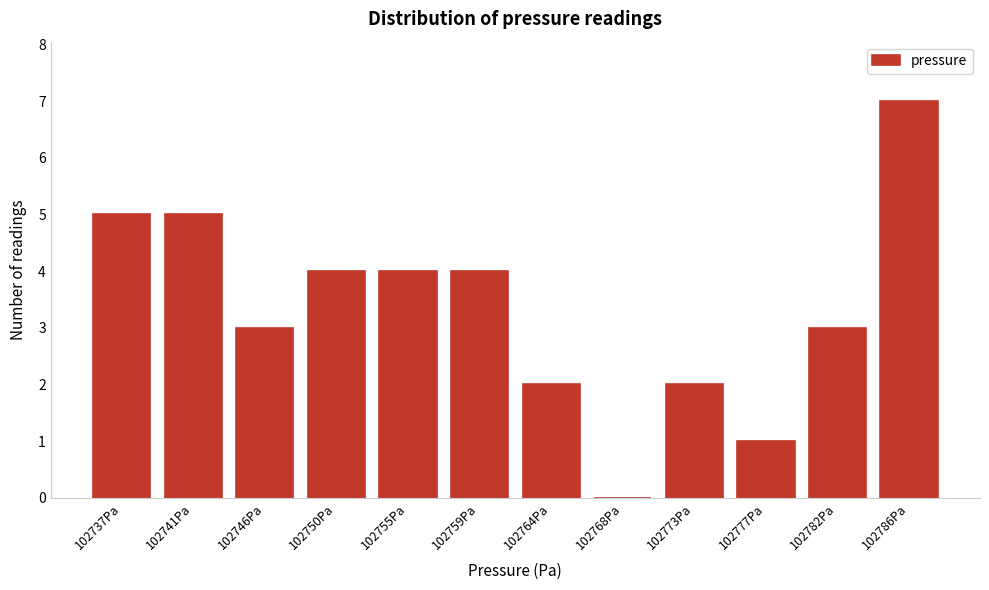

Reading right to left, extract all data points from this chart.

102786Pa=7	102782Pa=3	102777Pa=1	102773Pa=2	102768Pa=0	102764Pa=2	102759Pa=4	102755Pa=4	102750Pa=4	102746Pa=3	102741Pa=5	102737Pa=5